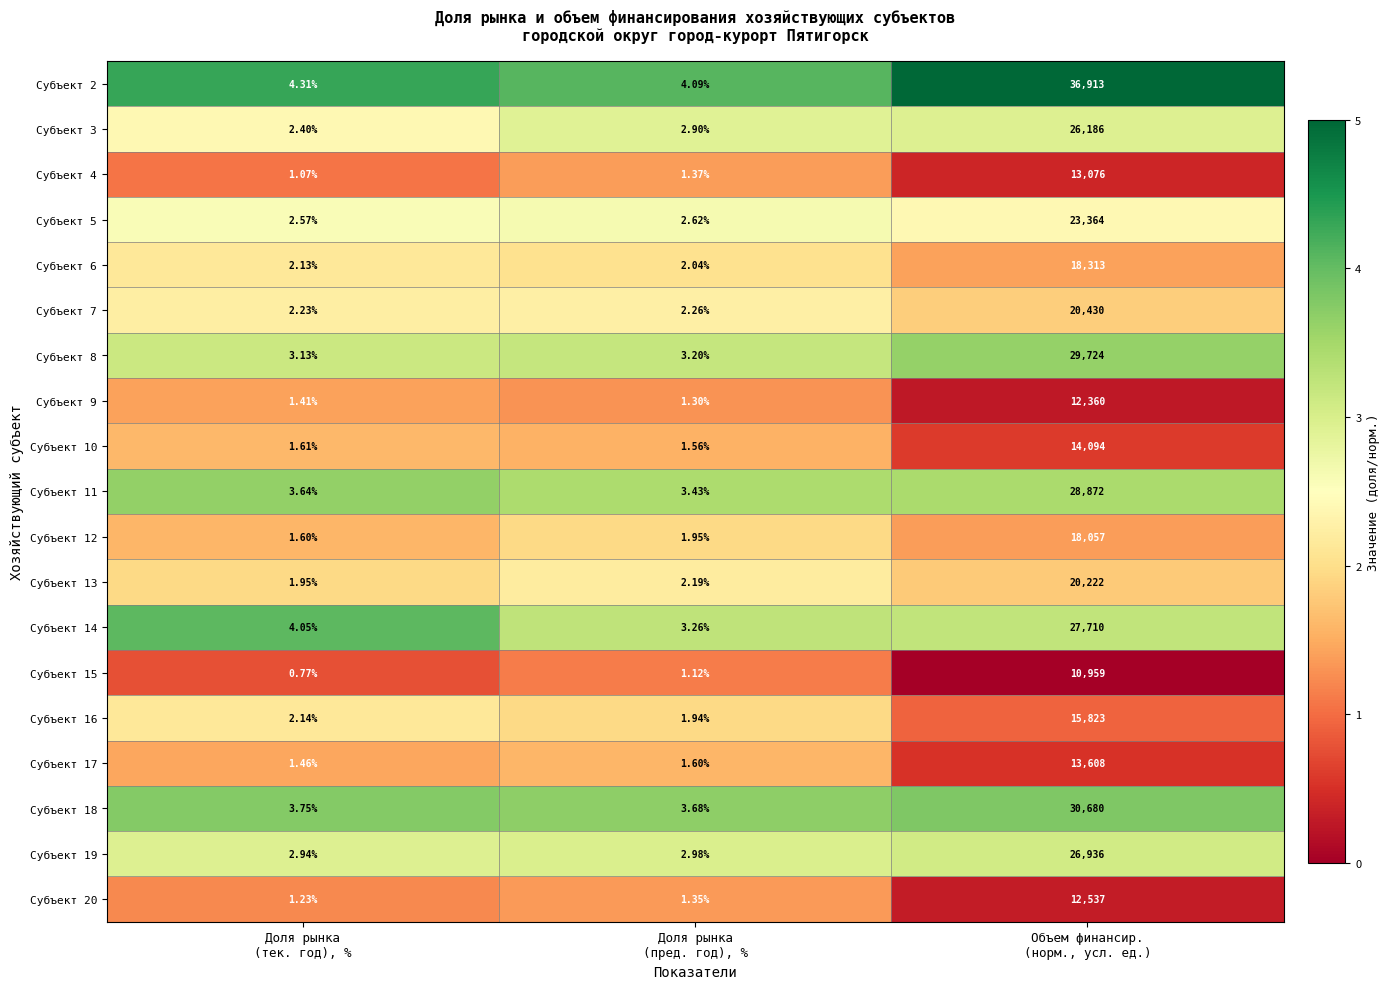

What is the spread (max minus min) of values at Доля рынка
(тек. год), %?

3.5